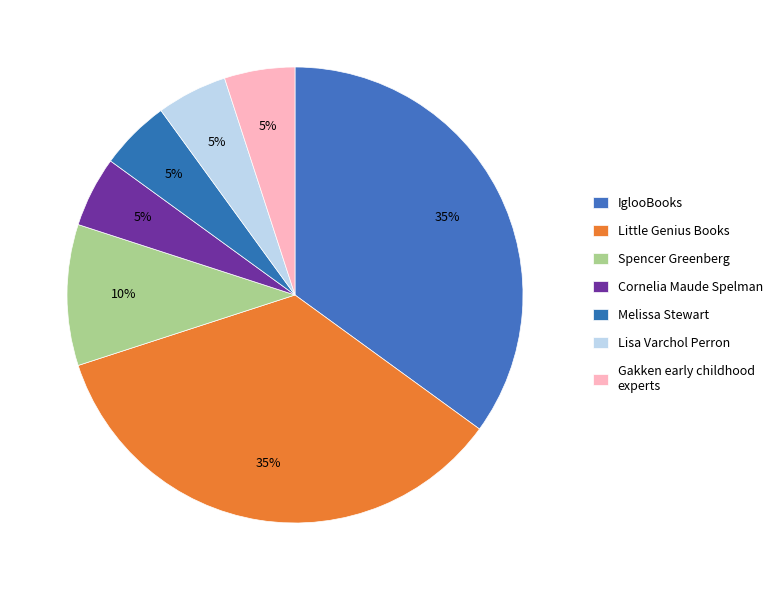

How many segments does this pie chart have?

7